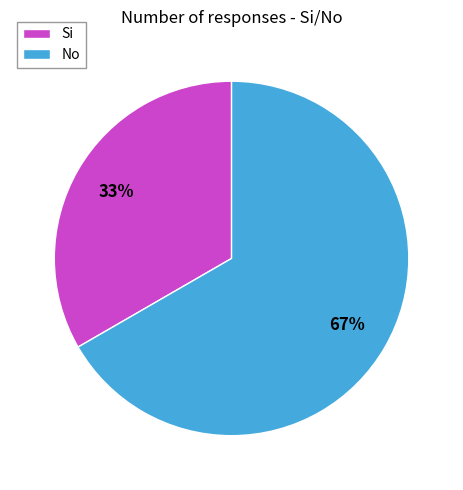

Between No and Si, which is larger?

No